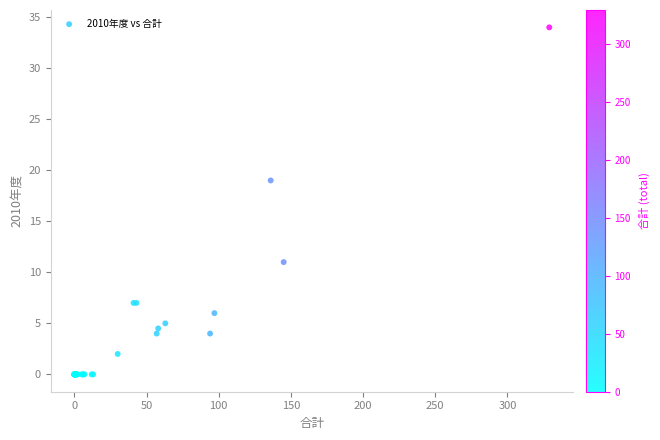

What Y value in the scatter plot is closest to 17?

19.0